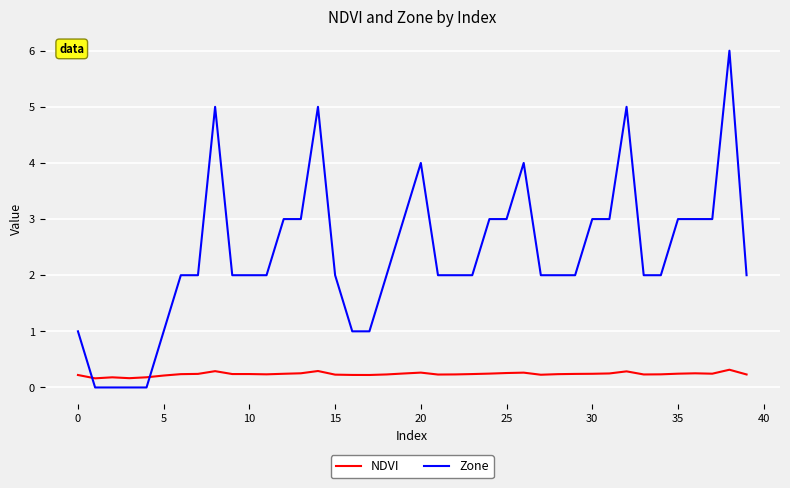

Which series has the largest total across all categories?

Zone